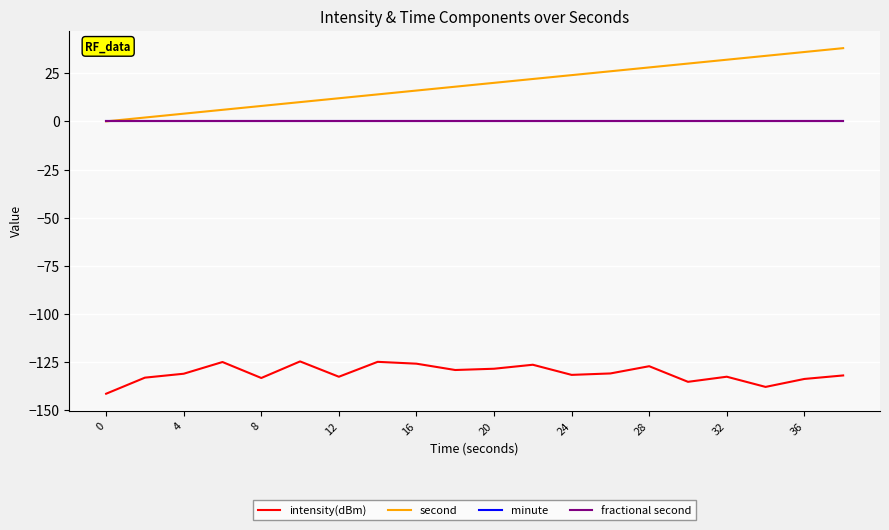

Is this an area chart (filled region under the line)?

No